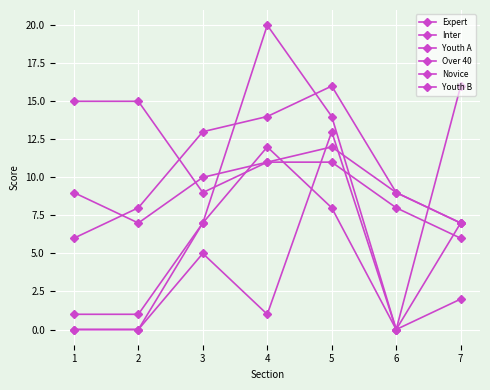

Which series changed the most between 1 and 6?

Youth A